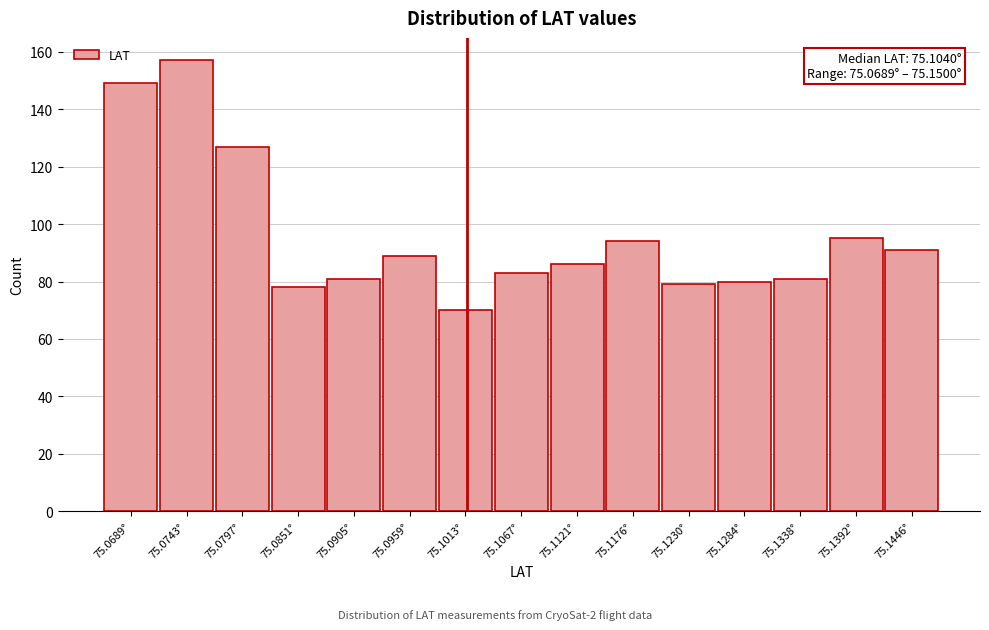

Reading left to right, what are all the values shown in this chart?

75.0689°=149	75.0743°=157	75.0797°=127	75.0851°=78	75.0905°=81	75.0959°=89	75.1013°=70	75.1067°=83	75.1121°=86	75.1176°=94	75.1230°=79	75.1284°=80	75.1338°=81	75.1392°=95	75.1446°=91